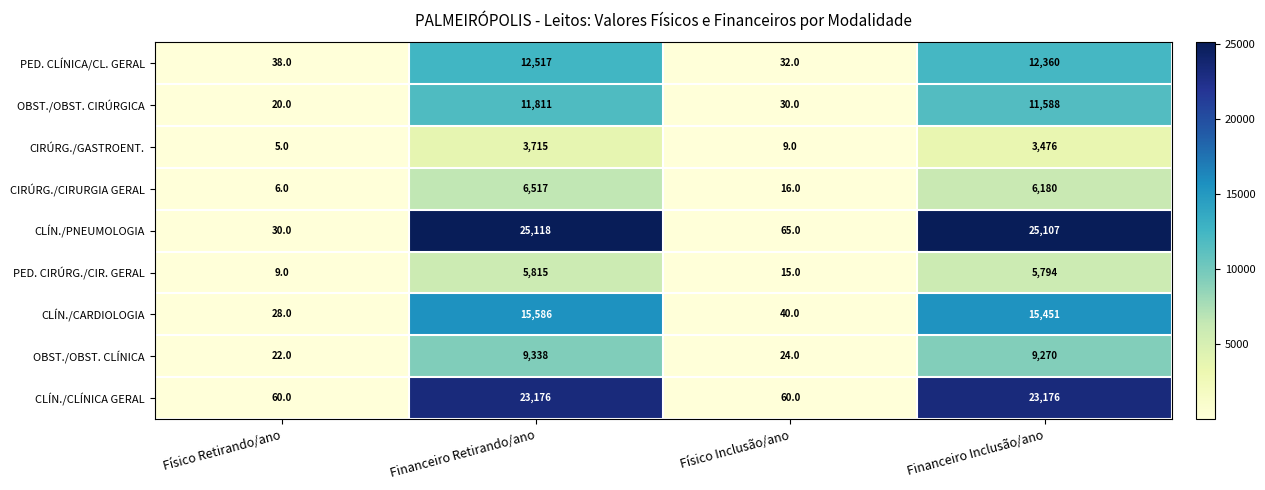

What is the average value of the CIRÚRG./GASTROENT. series?

1801